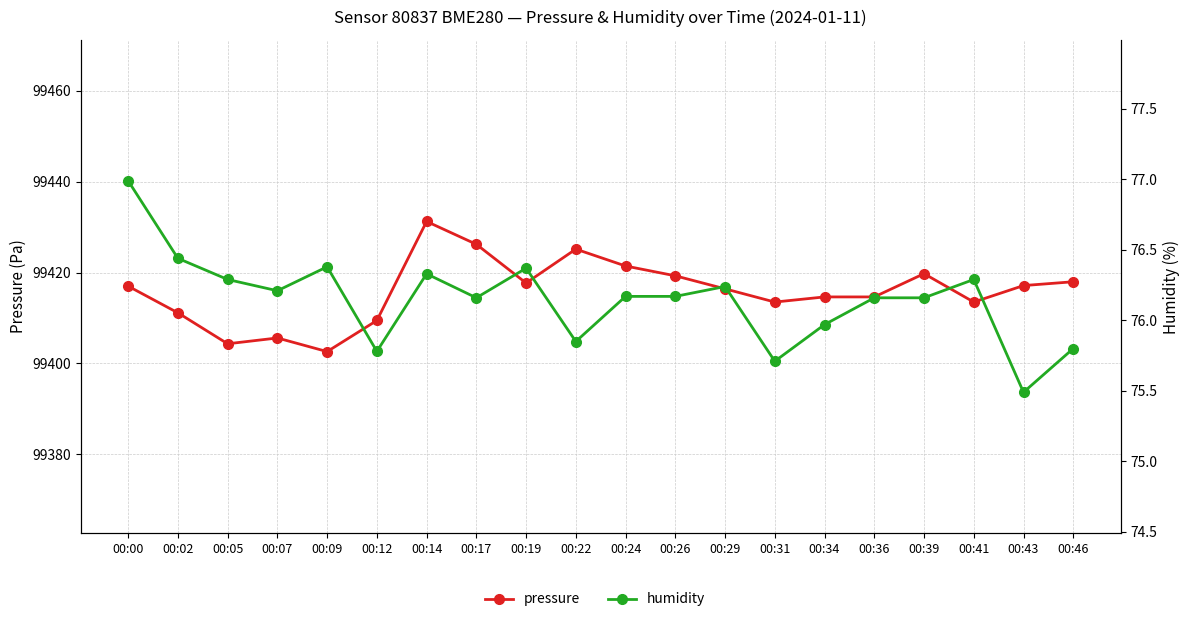

At which category does humidity reach its first local valley?

00:07